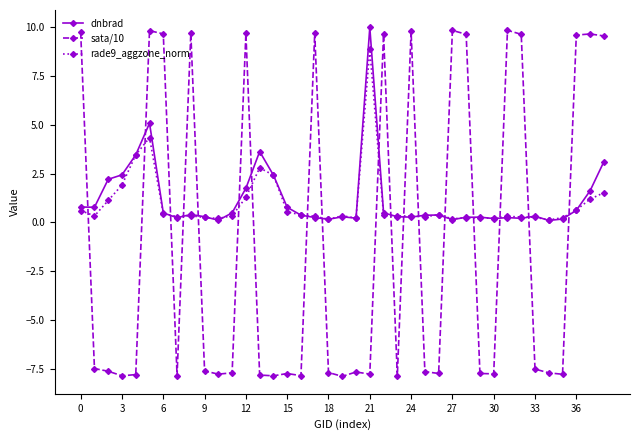

Does the chart display data point markers on the line(s)?

Yes